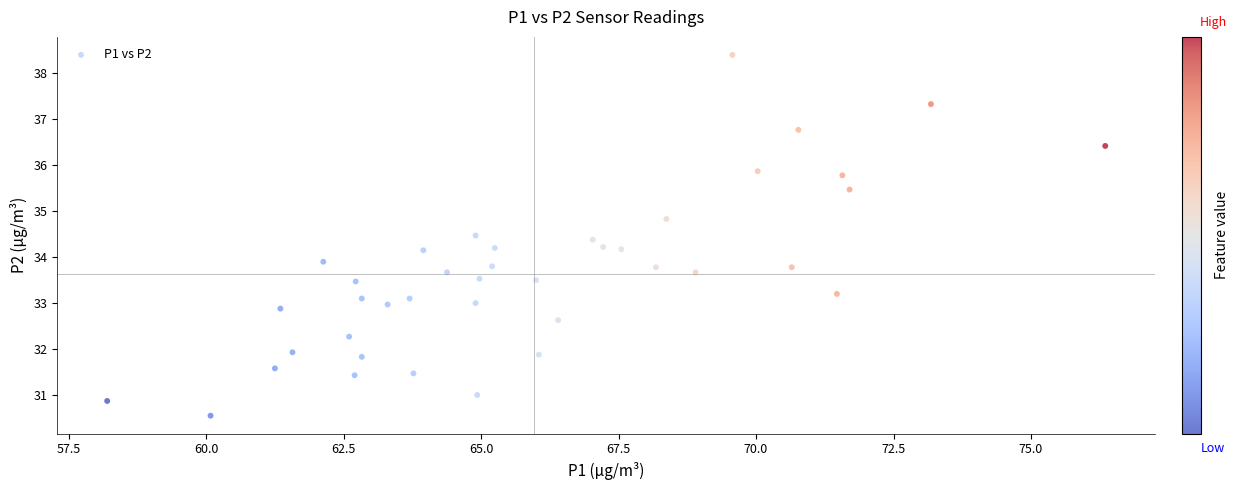

What is the range of X values (max minus min)?

18.1